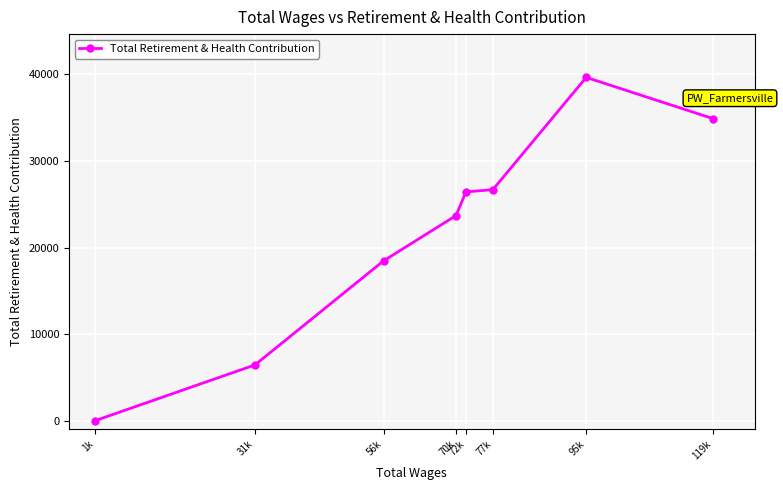

Which label corresponds to the smallest value in the chart?

1k